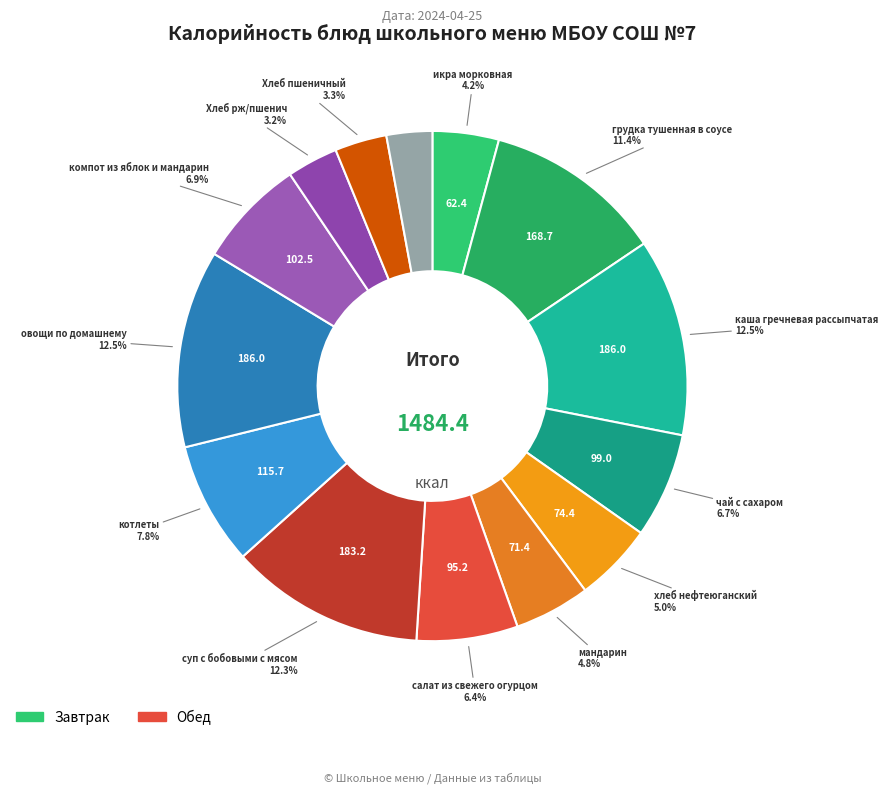

How many slices are in this pie chart?

14